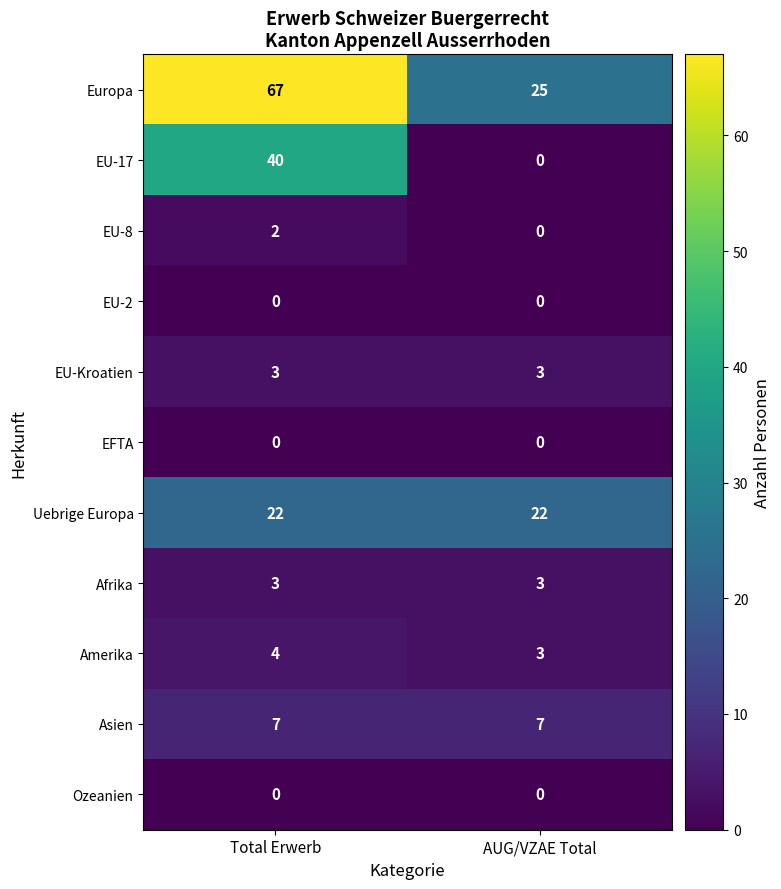

Which series has the largest total across all categories?

Europa